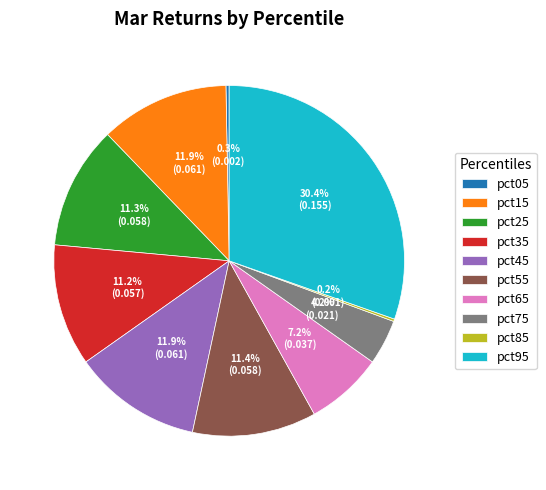

What is the largest slice in the pie chart?

pct95